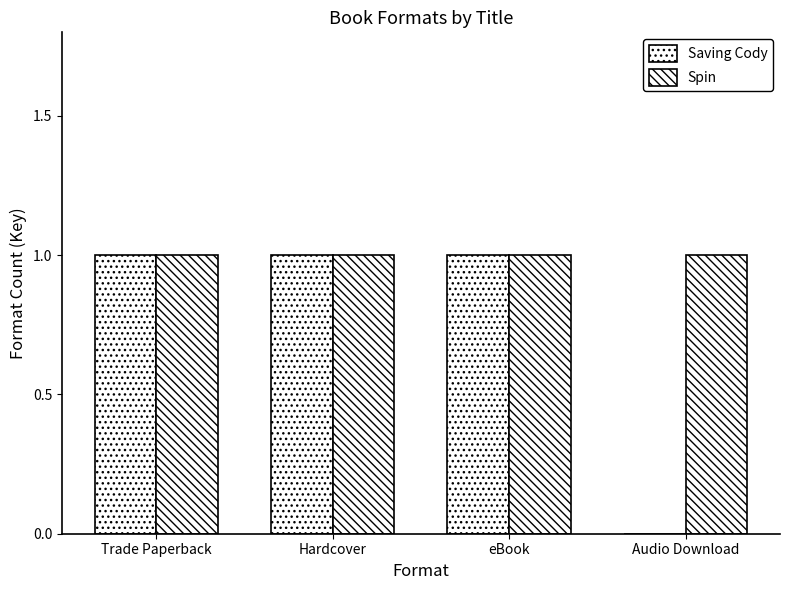

What is the label of the 3rd bar from the right?

Hardcover